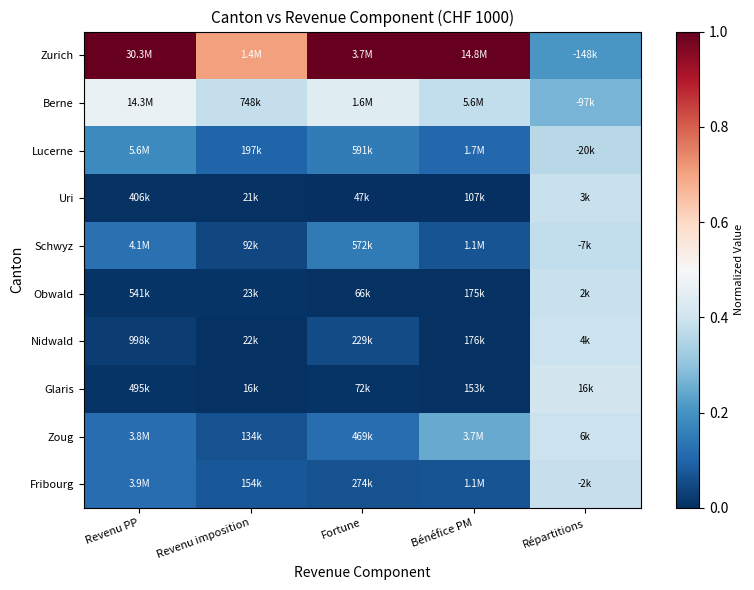

Reading left to right, extract all data points from this chart.

Zurich: Revenu PP=1.0	Revenu imposition=0.7	Fortune=1.0	Bénéfice PM=1.0	Répartitions=0.2
Berne: Revenu PP=0.5	Revenu imposition=0.4	Fortune=0.4	Bénéfice PM=0.4	Répartitions=0.3
Lucerne: Revenu PP=0.2	Revenu imposition=0.1	Fortune=0.2	Bénéfice PM=0.1	Répartitions=0.4
Uri: Revenu PP=0.0	Revenu imposition=0.0	Fortune=0.0	Bénéfice PM=0.0	Répartitions=0.4
Schwyz: Revenu PP=0.1	Revenu imposition=0.0	Fortune=0.1	Bénéfice PM=0.1	Répartitions=0.4
Obwald: Revenu PP=0.0	Revenu imposition=0.0	Fortune=0.0	Bénéfice PM=0.0	Répartitions=0.4
Nidwald: Revenu PP=0.0	Revenu imposition=0.0	Fortune=0.1	Bénéfice PM=0.0	Répartitions=0.4
Glaris: Revenu PP=0.0	Revenu imposition=0.0	Fortune=0.0	Bénéfice PM=0.0	Répartitions=0.4
Zoug: Revenu PP=0.1	Revenu imposition=0.1	Fortune=0.1	Bénéfice PM=0.2	Répartitions=0.4
Fribourg: Revenu PP=0.1	Revenu imposition=0.1	Fortune=0.1	Bénéfice PM=0.1	Répartitions=0.4